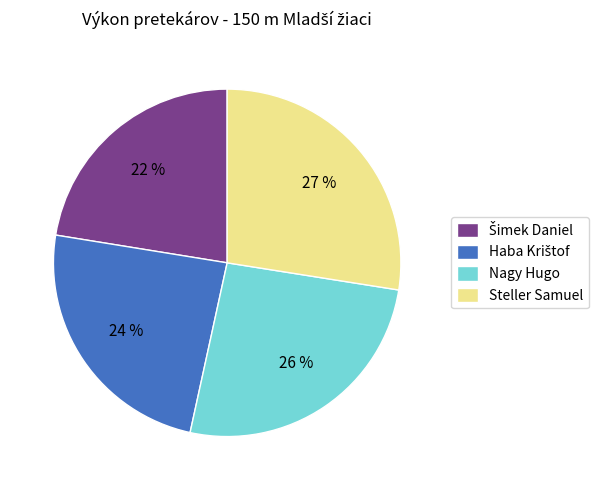

Which slice is the largest?

Steller Samuel